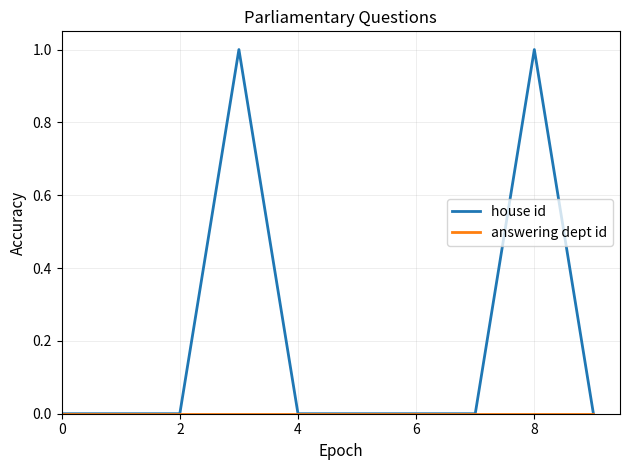

Which series has the largest total across all categories?

house id